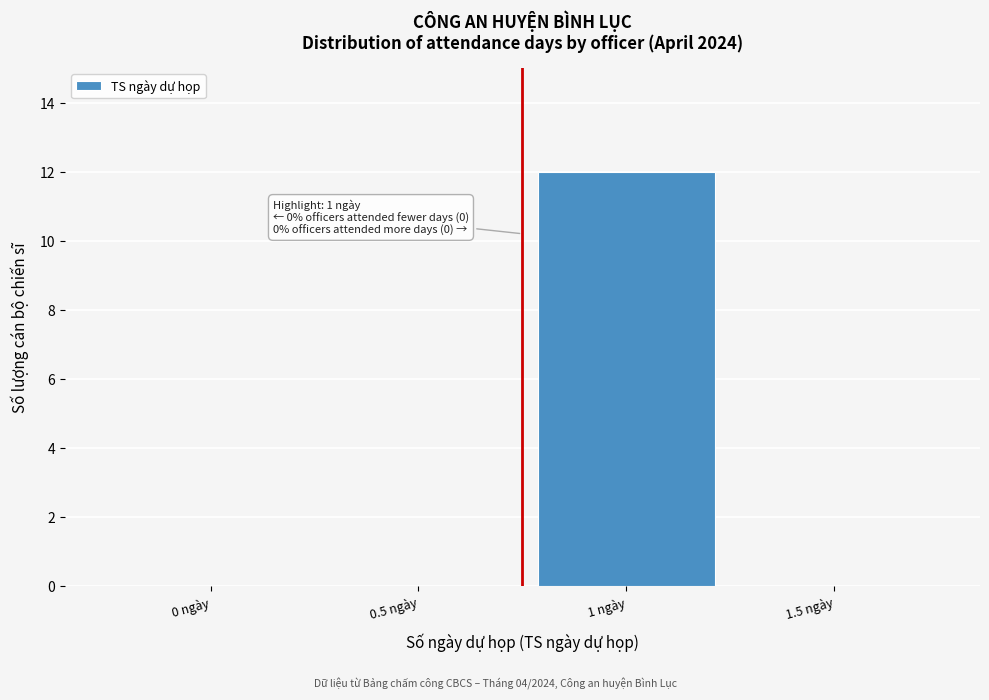

Reading right to left, extract all data points from this chart.

1.5 ngày=0	1 ngày=12	0.5 ngày=0	0 ngày=0